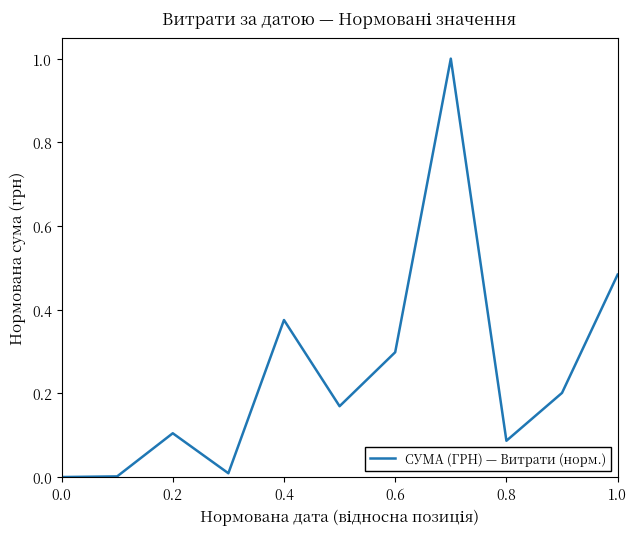

What is the difference between the maximum and minimum values?

1.0